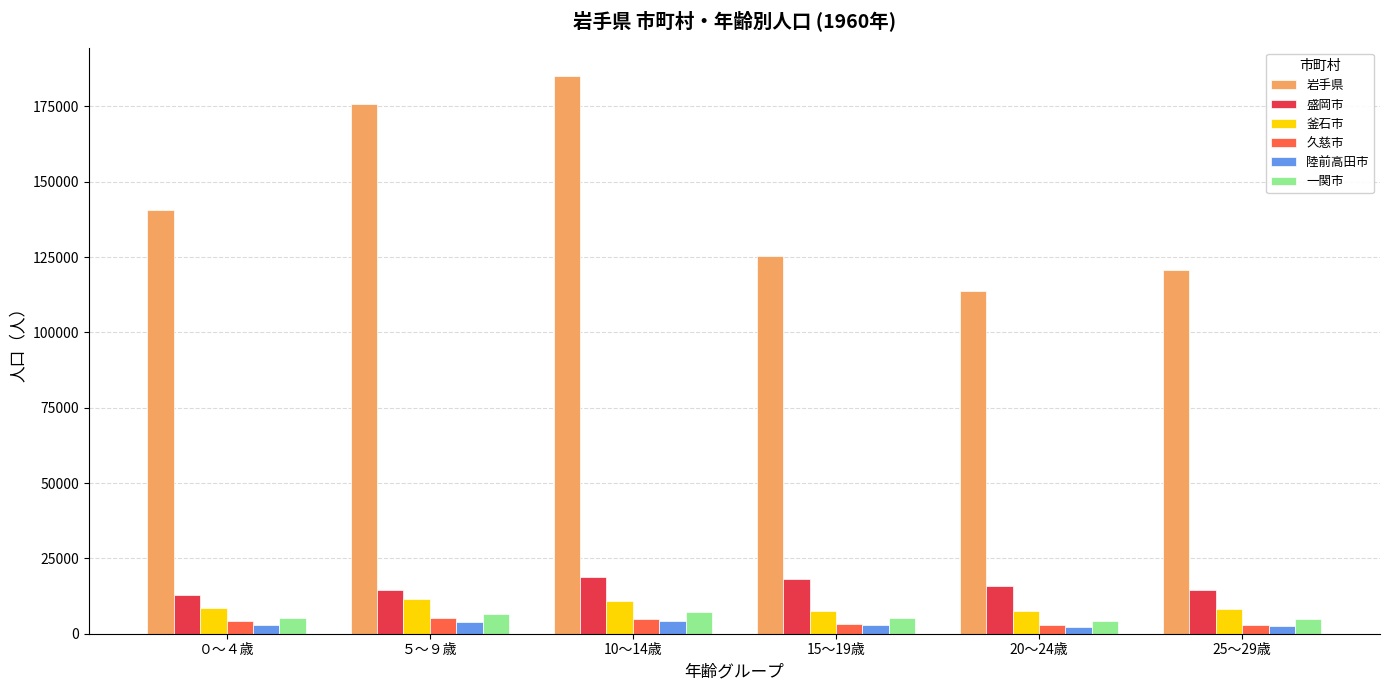

What are all the series names shown in the legend?

岩手県, 盛岡市, 釜石市, 久慈市, 陸前高田市, 一関市